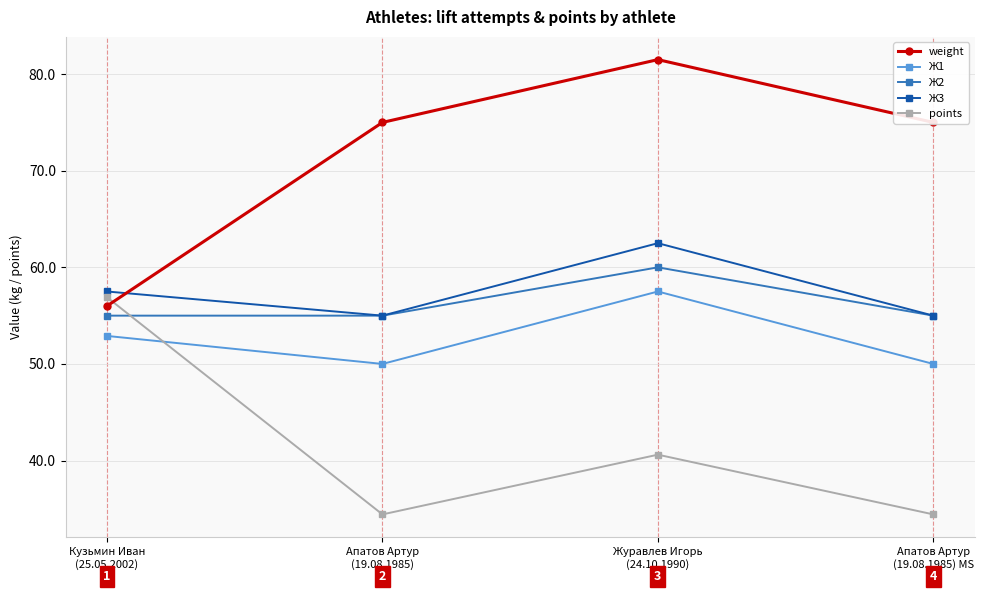

Reading left to right, list all the values displayed in this chart.

weight: Кузьмин Иван
(25.05.2002)=56.0	Апатов Артур
(19.08.1985)=75.0	Журавлев Игорь
(24.10.1990)=81.5	Апатов Артур
(19.08.1985) MS=75.0
Ж1: Кузьмин Иван
(25.05.2002)=52.9	Апатов Артур
(19.08.1985)=50.0	Журавлев Игорь
(24.10.1990)=57.5	Апатов Артур
(19.08.1985) MS=50.0
Ж2: Кузьмин Иван
(25.05.2002)=55.0	Апатов Артур
(19.08.1985)=55.0	Журавлев Игорь
(24.10.1990)=60.0	Апатов Артур
(19.08.1985) MS=55.0
Ж3: Кузьмин Иван
(25.05.2002)=57.5	Апатов Артур
(19.08.1985)=55.0	Журавлев Игорь
(24.10.1990)=62.5	Апатов Артур
(19.08.1985) MS=55.0
points: Кузьмин Иван
(25.05.2002)=56.9	Апатов Артур
(19.08.1985)=34.4	Журавлев Игорь
(24.10.1990)=40.6	Апатов Артур
(19.08.1985) MS=34.4